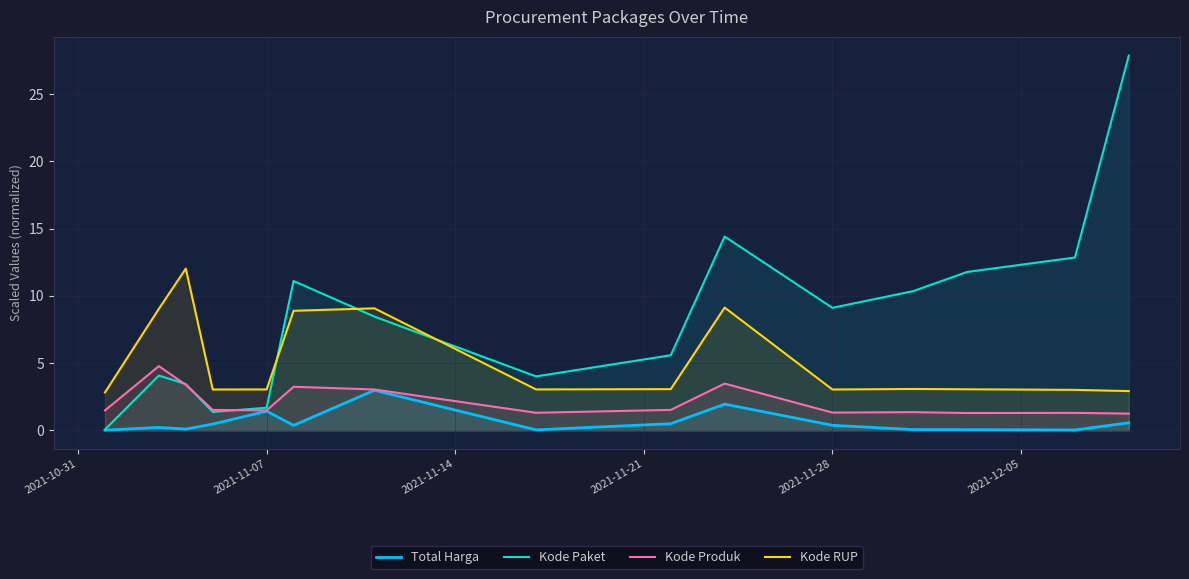

How many data points in Kode Paket are above 8?

8